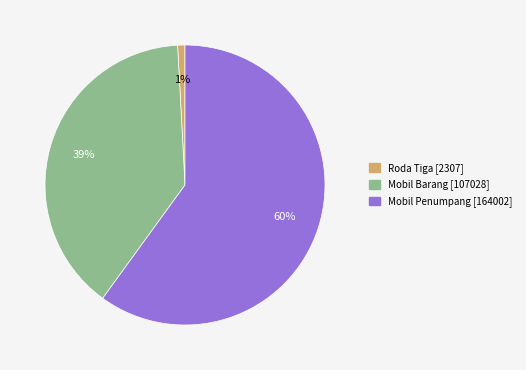

To the nearest percent, what is the average slice percentage?

33%